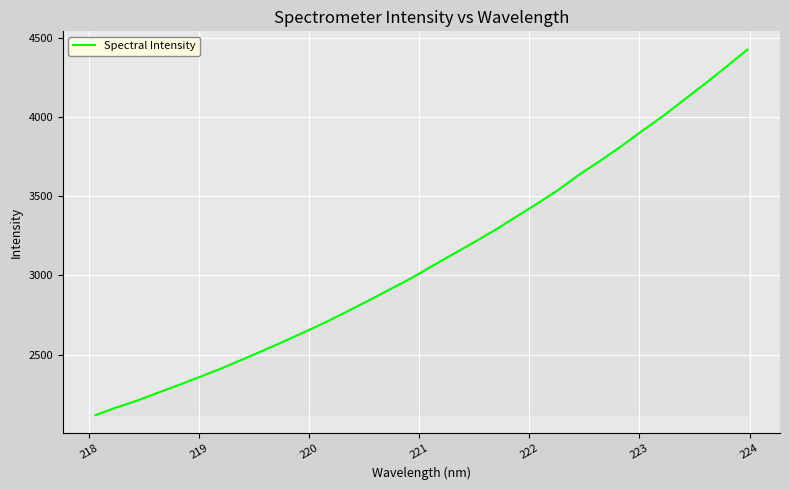

What is the maximum value shown in the chart?

4426.0